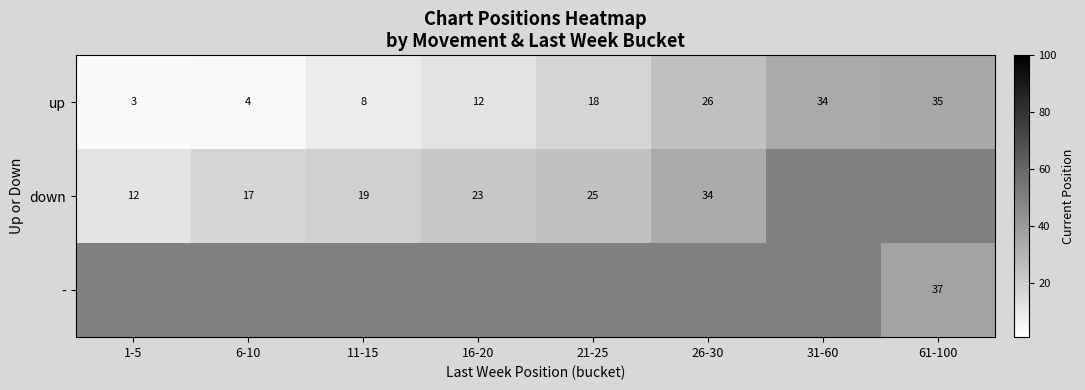

What is the difference between the up values at 6-10 and 11-15?

4